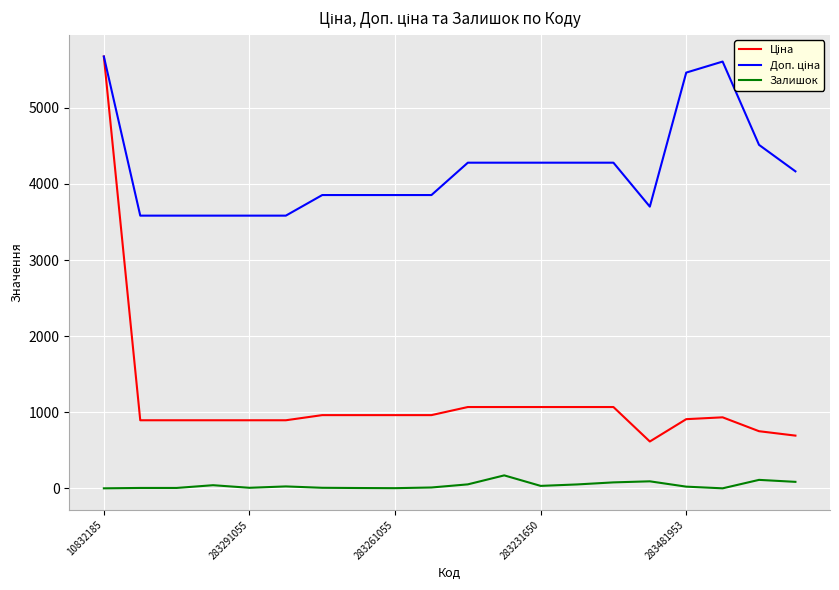

What is the maximum value shown in the chart?

5673.8